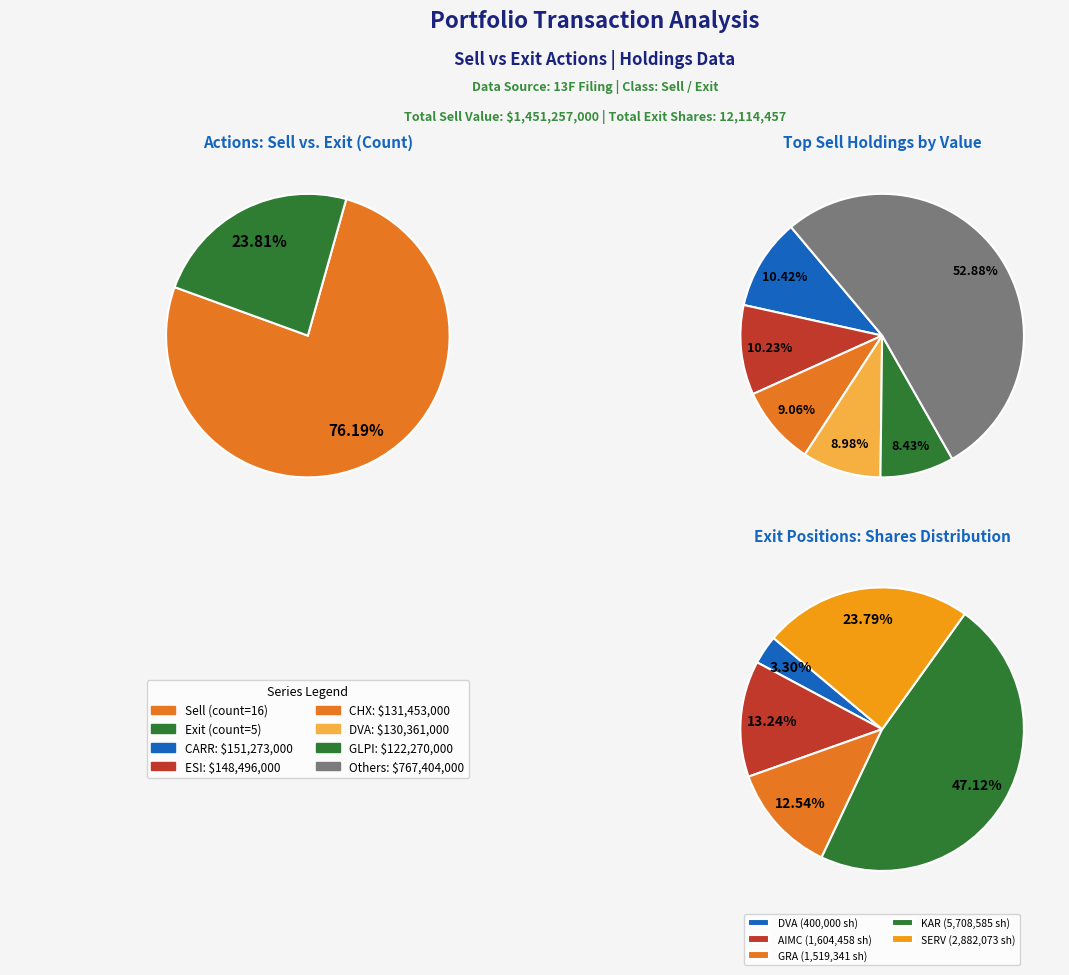

True or false: Weighting_sell accounts for 8% of the total.

False